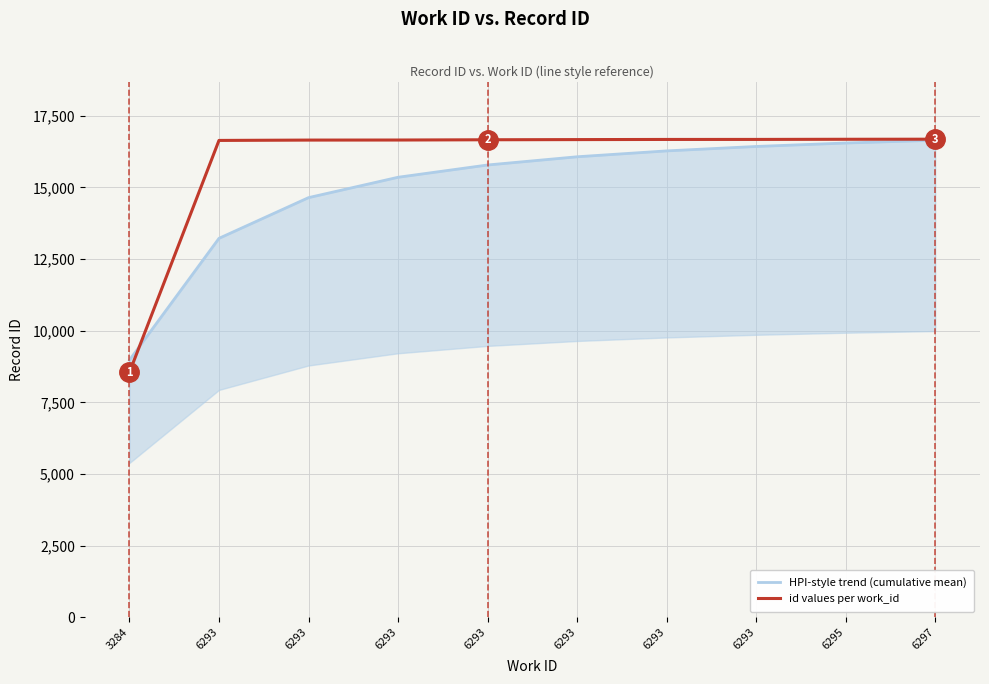

At which label does HPI-style trend (cumulative mean) first exceed 16067?

6293